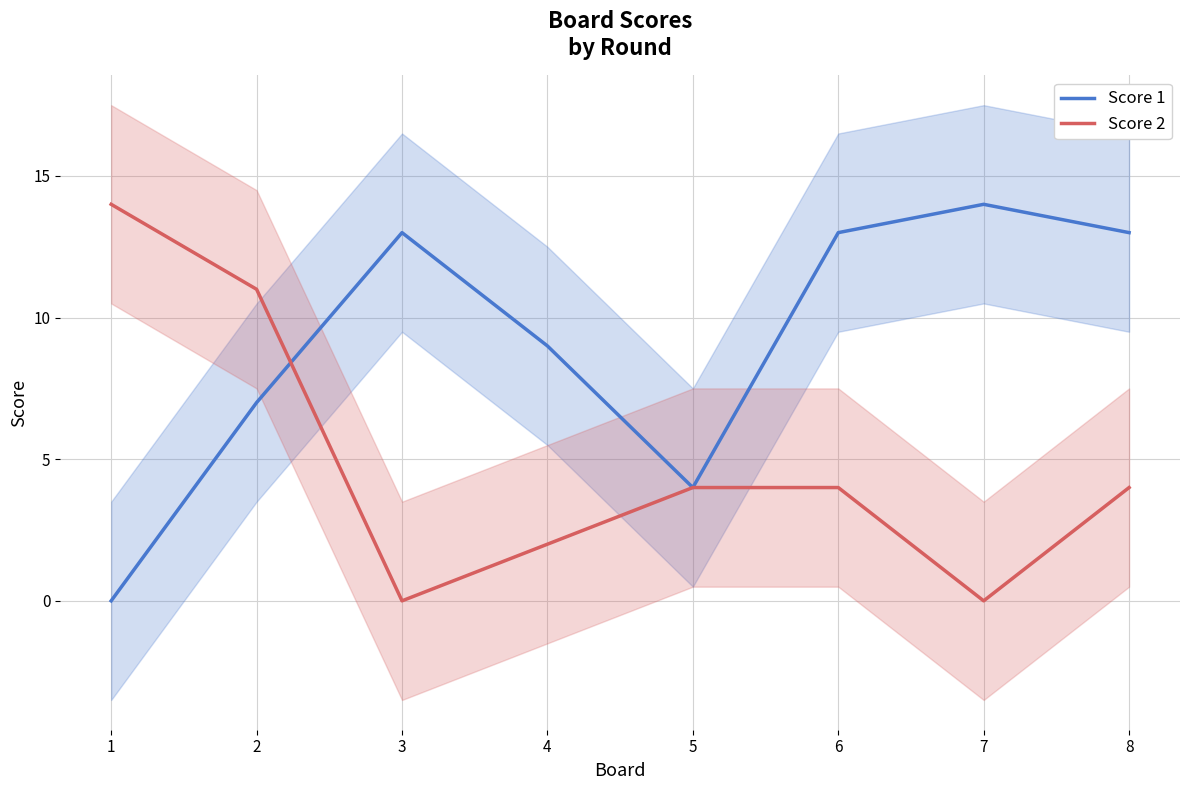

True or false: Score 2 has a value of 4 at 6.

True